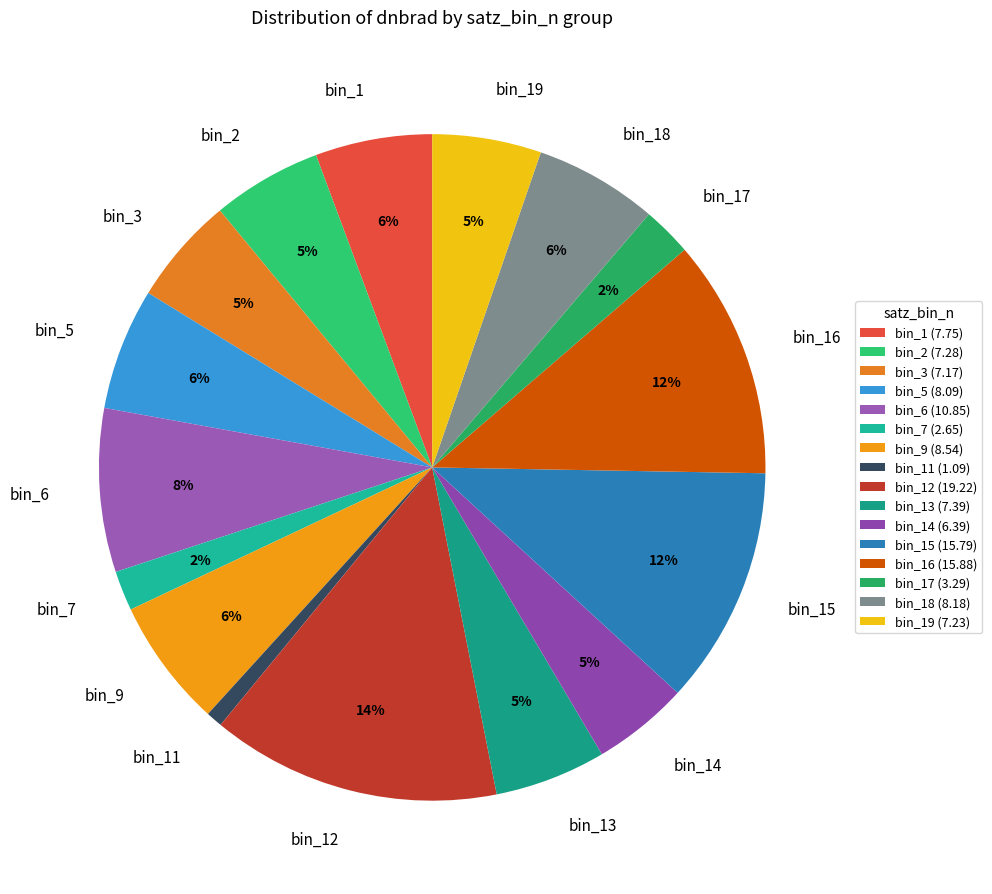

What percentage is the bin_16 slice, to the nearest percent?

12%